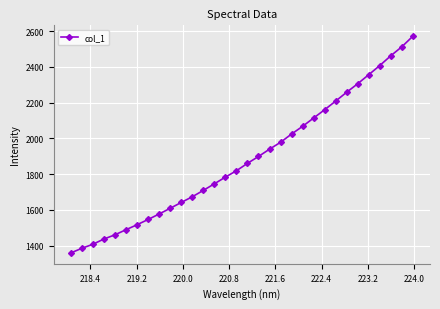

What is the minimum value shown in the chart?

1359.0